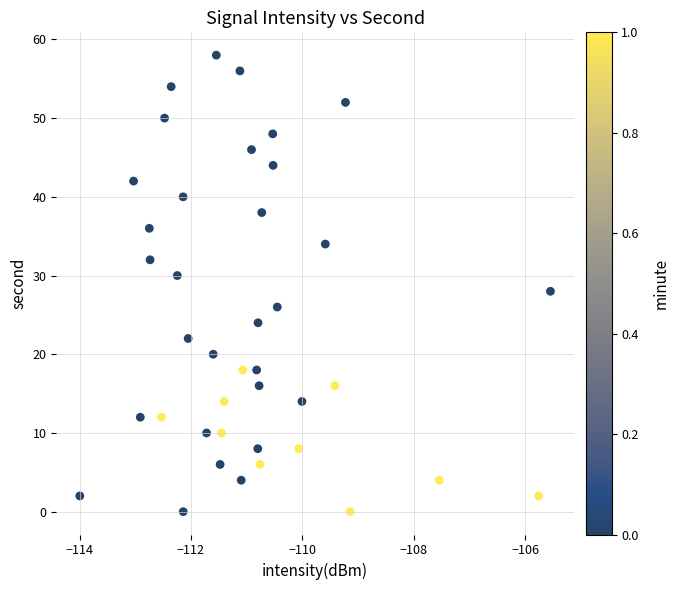

What is the range of Y values (max minus min)?

58